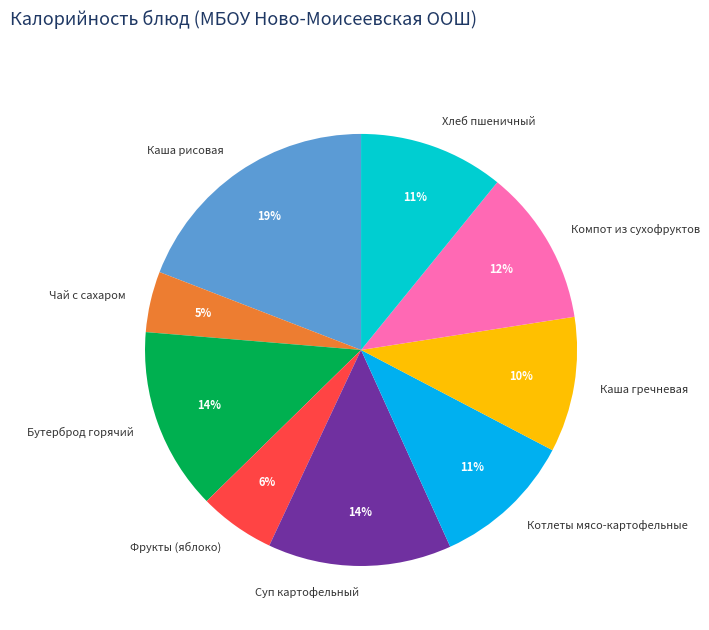

Is Котлеты мясо-картофельные the majority of the pie?

No